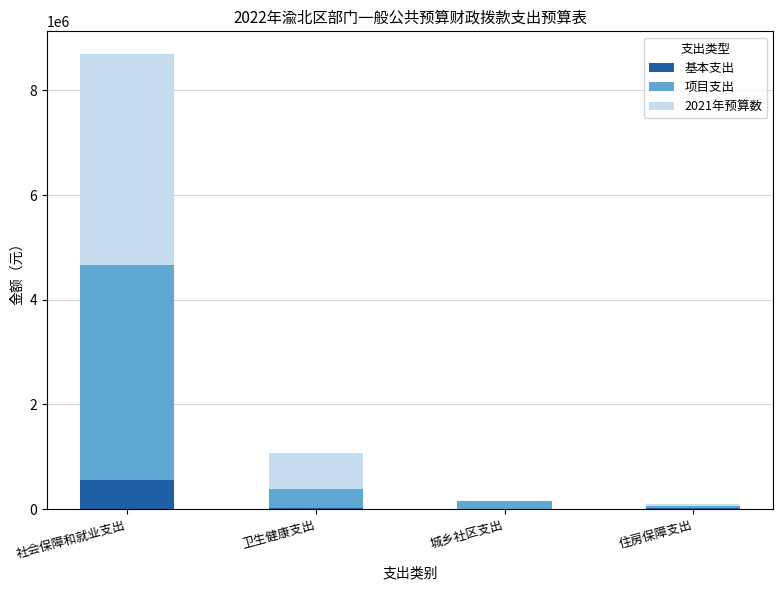

The value of 基本支出 at 社会保障和就业支出 is 551434.5. True or false?

True